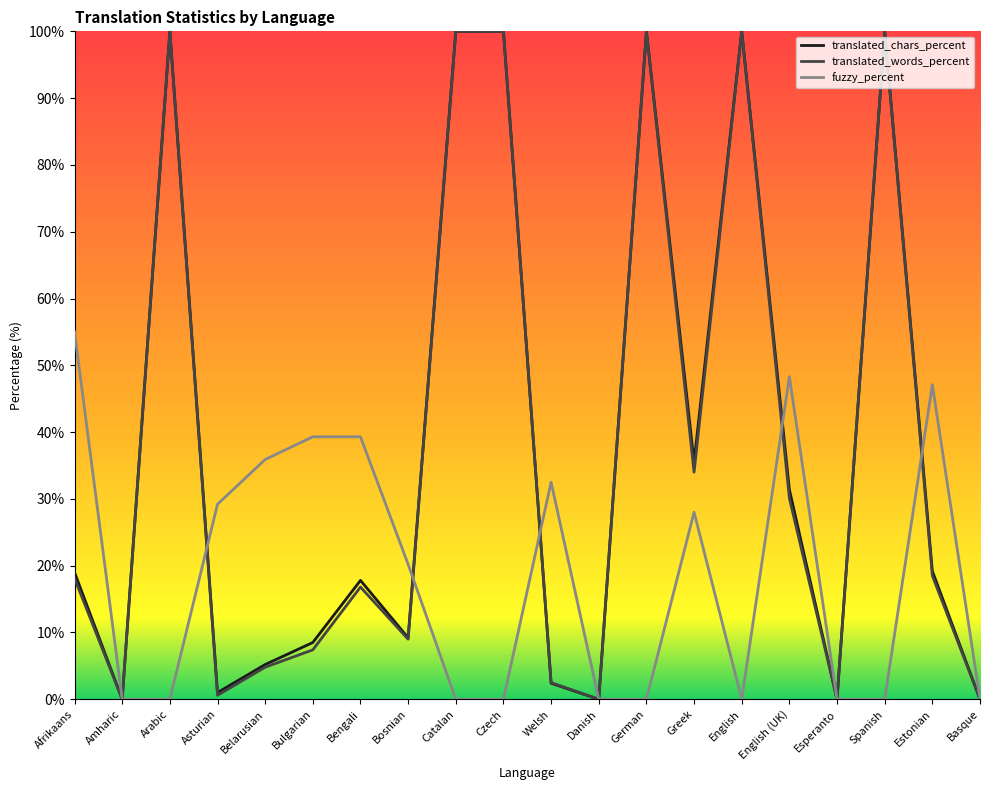

True or false: translated_words_percent has a value of 100.0 at English.

True